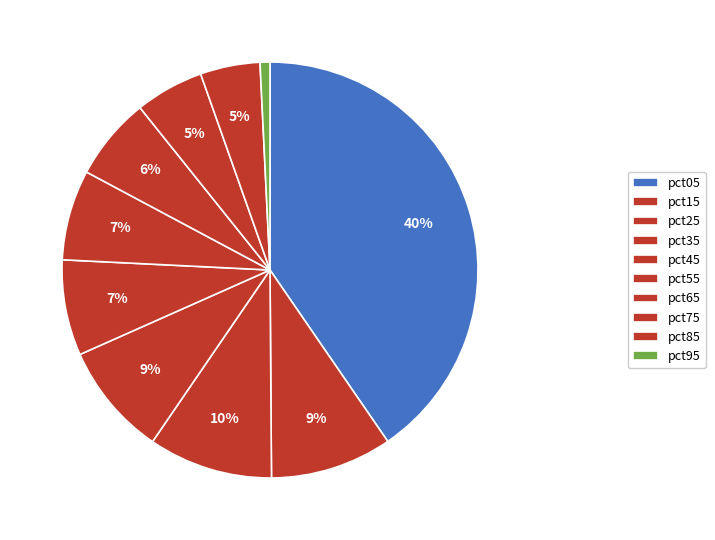

Which has a higher value, pct05 or pct45?

pct05